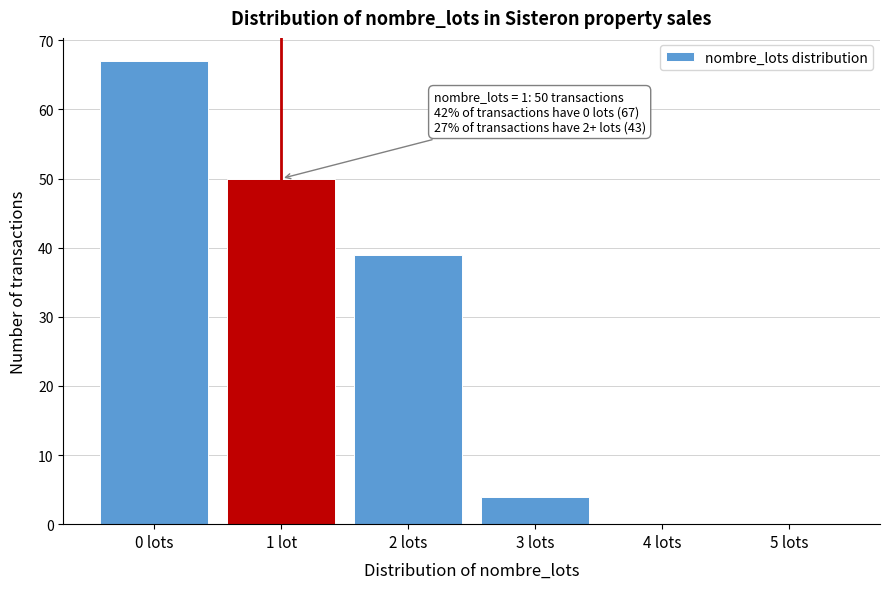

Reading left to right, transcribe all the data shown in this chart.

0 lots=67	1 lot=50	2 lots=39	3 lots=4	4 lots=0	5 lots=0